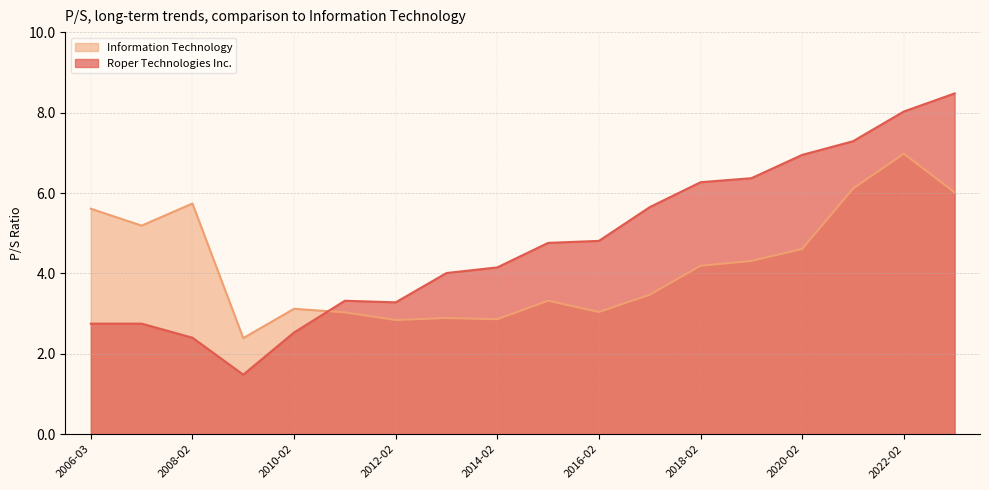

Where is Roper Technologies Inc. nearest to the value 4?

2013-02-25